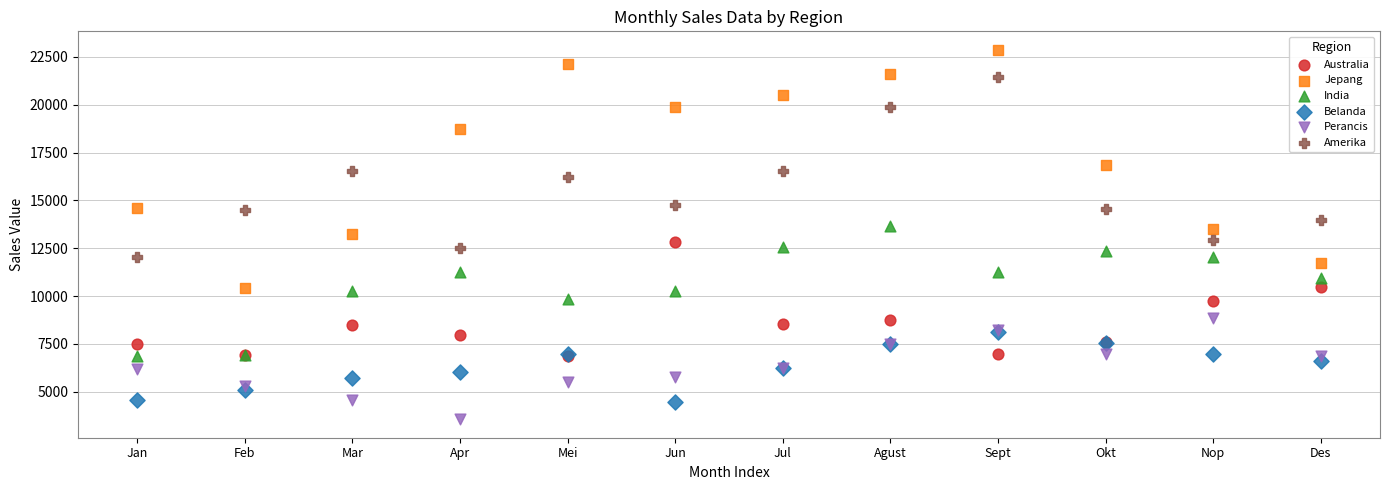

What are all the series names shown in the legend?

Australia, Jepang, India, Belanda, Perancis, Amerika